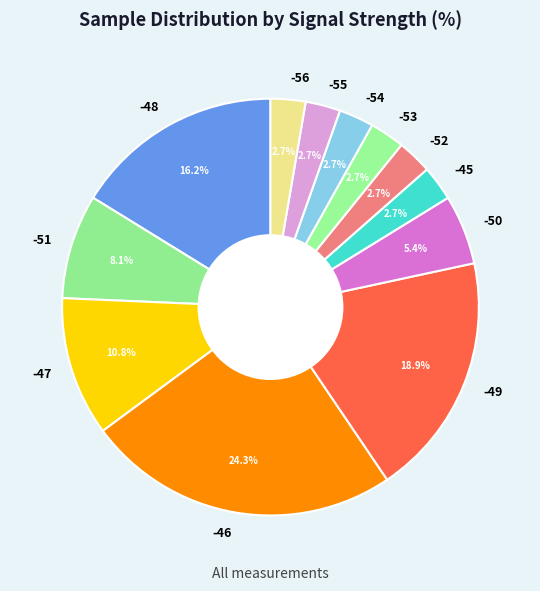

Which slice is the largest?

-46